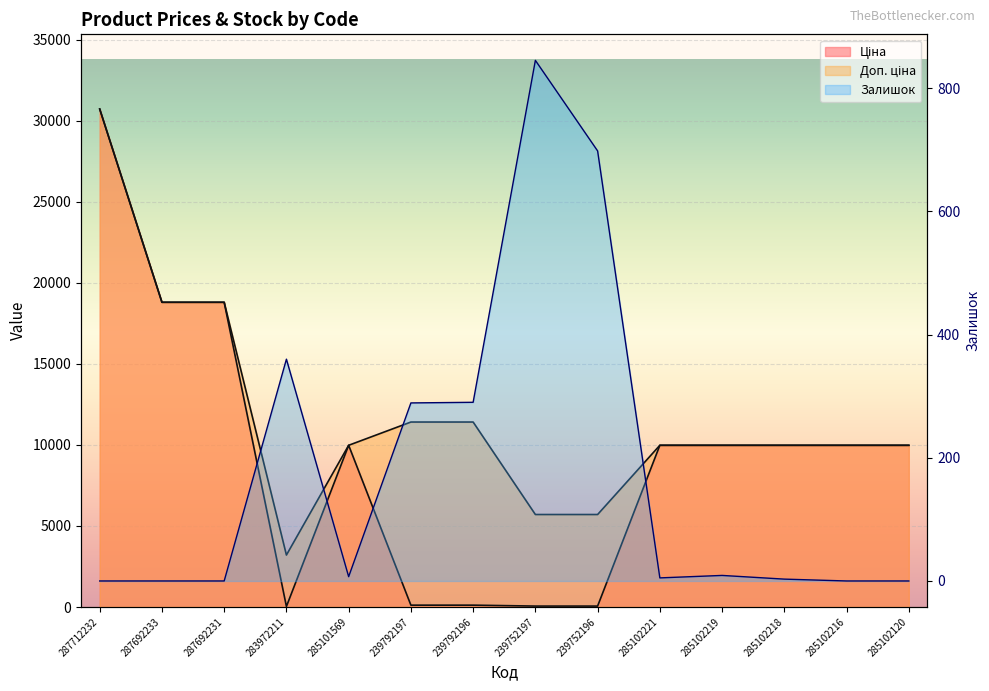

Reading right to left, list all the values displayed in this chart.

Ціна: 285102120=9975.0	285102216=9975.0	285102218=9975.0	285102219=9975.0	285102221=9975.0	239752196=57.0	239752197=57.0	239792196=114.1	239792197=114.1	285101569=9975.0	283972211=32.0	287692231=18796.8	287692233=18796.8	287712232=30717.1
Доп. ціна: 285102120=9975.0	285102216=9975.0	285102218=9975.0	285102219=9975.0	285102221=9975.0	239752196=5705.0	239752197=5705.0	239792196=11410.0	239792197=11410.0	285101569=9975.0	283972211=3205.0	287692231=18796.8	287692233=18796.8	287712232=30717.1
Залишок: 285102120=0.0	285102216=0.0	285102218=3.0	285102219=9.0	285102221=5.0	239752196=698.0	239752197=845.0	239792196=290.0	239792197=289.0	285101569=7.0	283972211=360.0	287692231=0.0	287692233=0.0	287712232=0.0